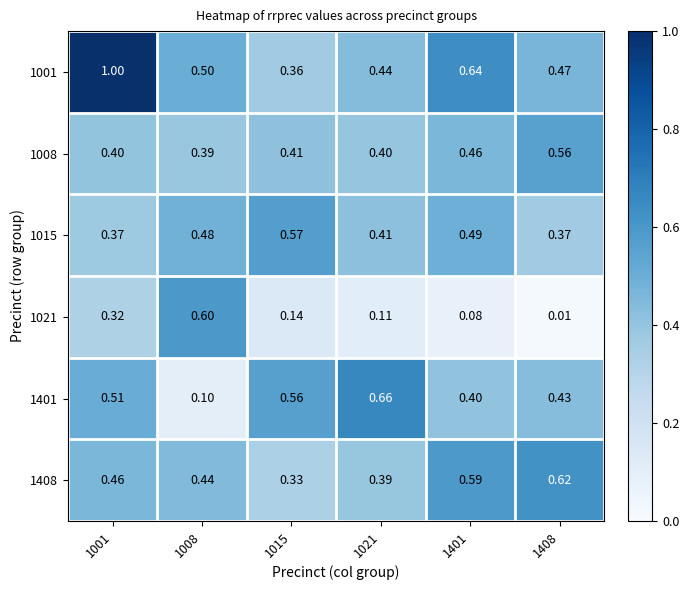

Count the number of categories in the chart.

6